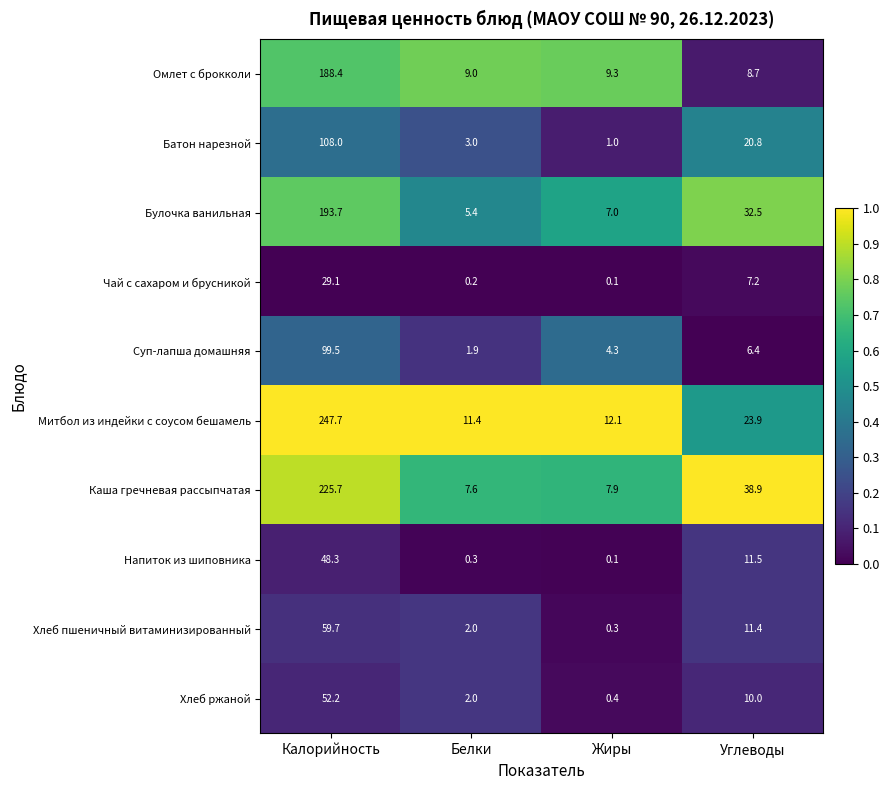

What is the spread (max minus min) of values at Калорийность?

218.6